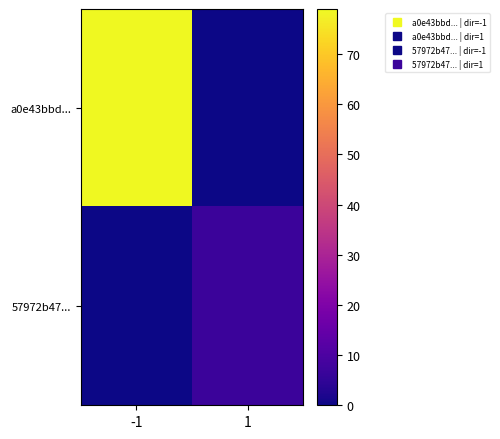

Reading left to right, what are all the values shown in this chart?

a0e43bbd...: -1=79	1=0
57972b47...: -1=0	1=7